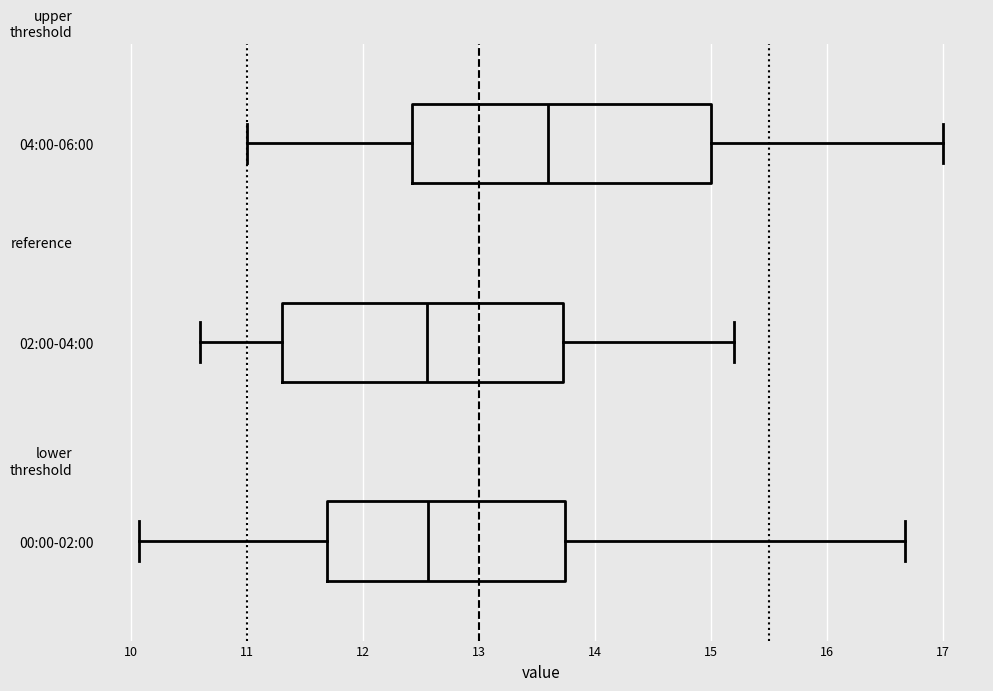

Where does the left whisker of the box for 04:00-06:00 end on the x-axis? The values are not printed on the chart, so give them approximately, as read against the axis.

11.0